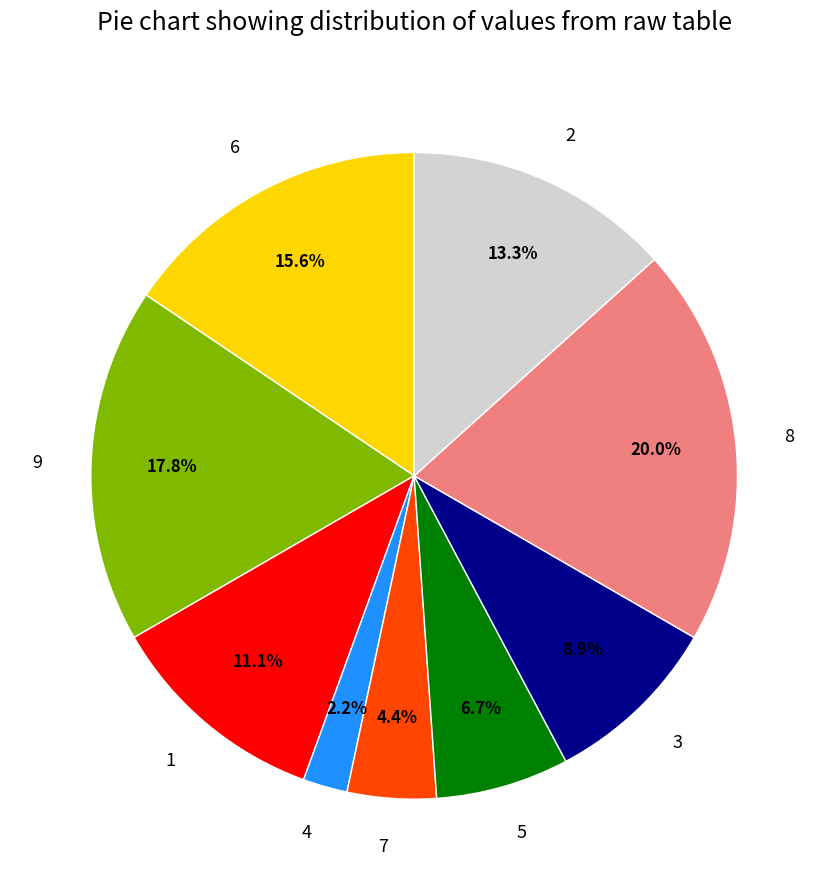

Is it true that 2 is 28% of the pie?

False